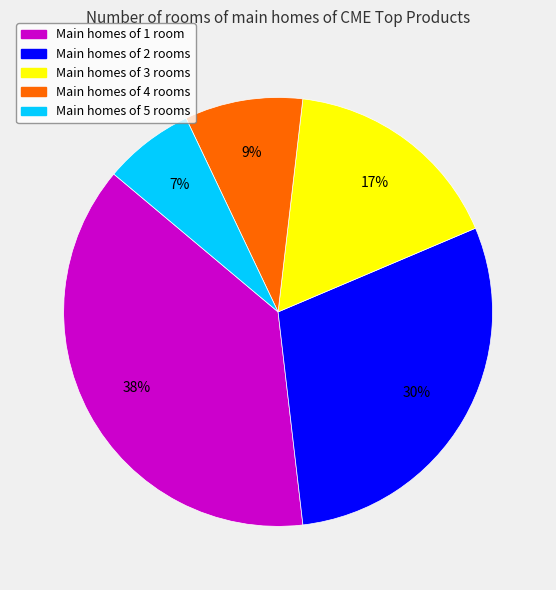

Count the number of slices in the pie.

5